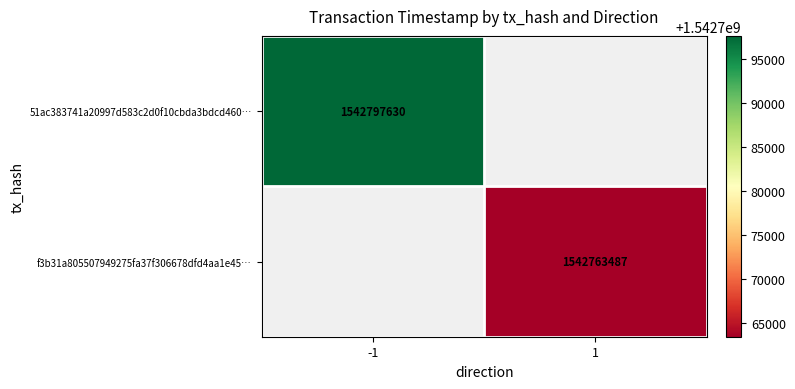

The f3b31a805507949275fa37f306678dfd4aa1e45… series shows 1542763487 at 1. True or false?

True